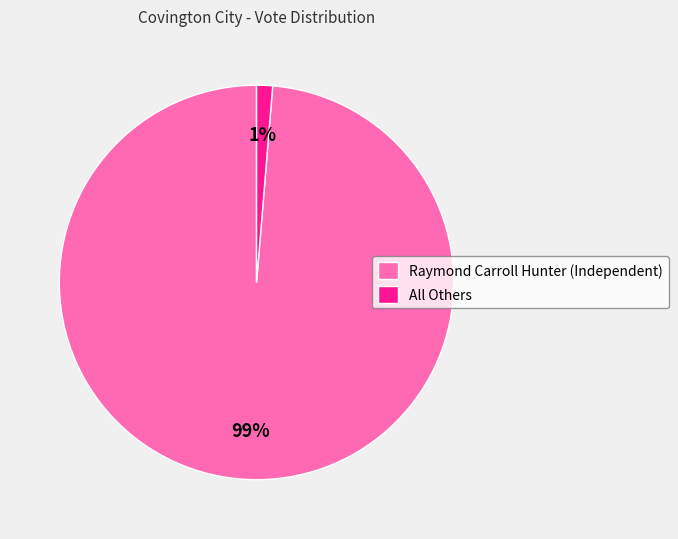

Rank the categories by value from highest to lowest.

Raymond Carroll Hunter (Independent), All Others